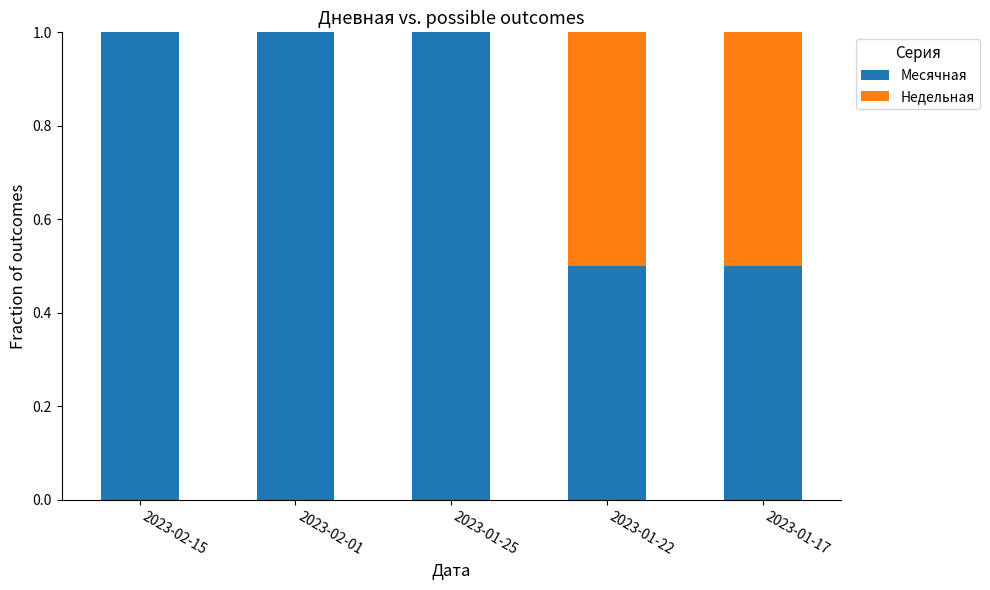

Are the bars horizontal?

No